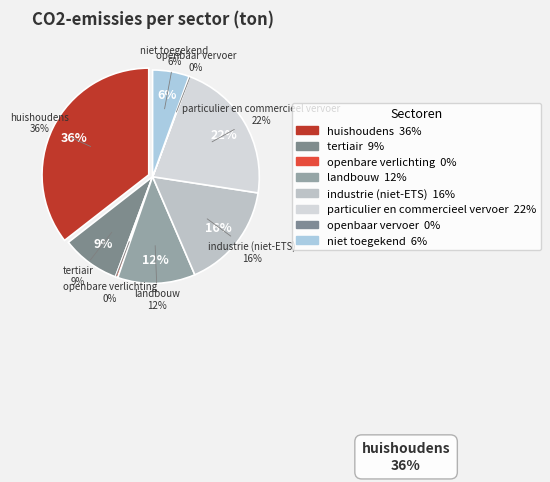

How many slices are in this pie chart?

8